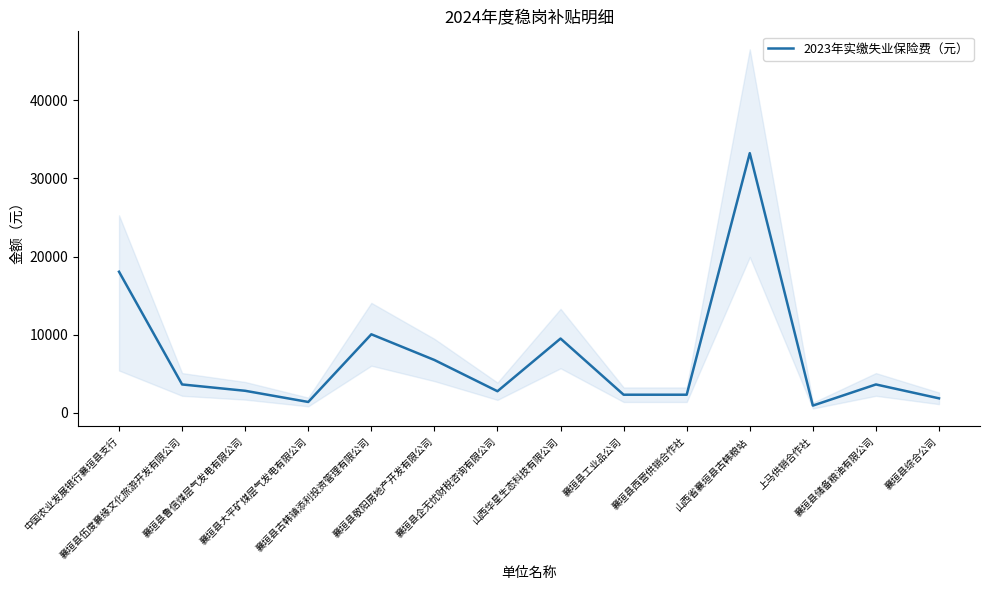

What is the difference between the values at 襄垣县企无忧财税咨询有限公司 and 襄垣县大平矿煤层气发电有限公司?

1372.2